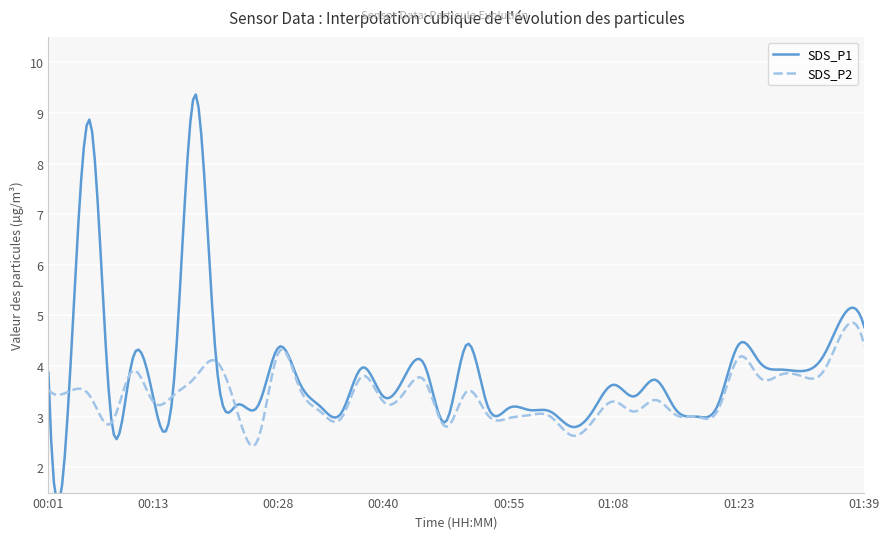

At which label is SDS_P2 closest to 3?

01:00